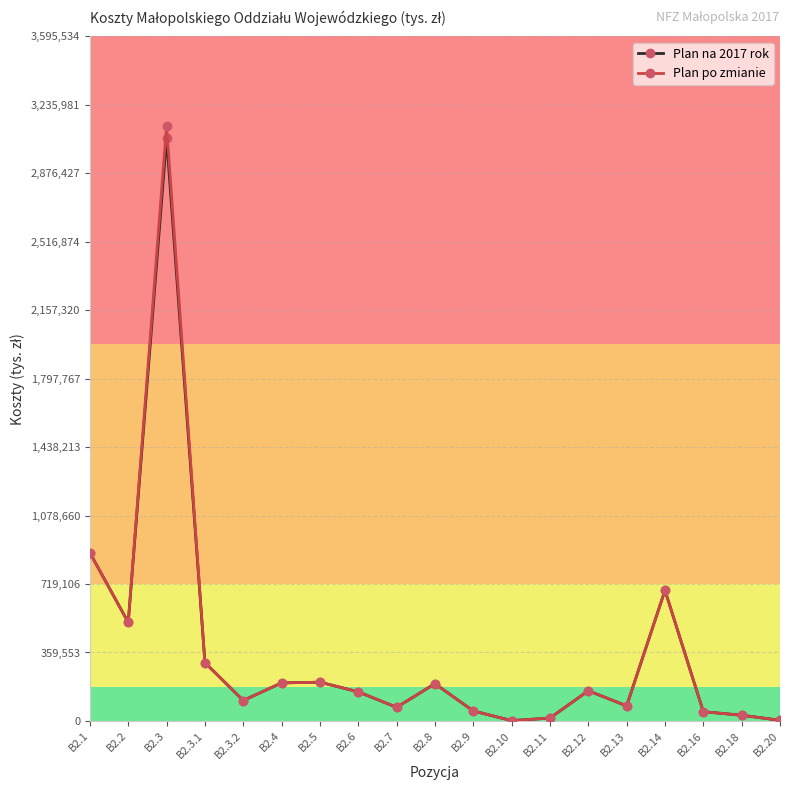

What is the minimum value for Plan po zmianie?

1750